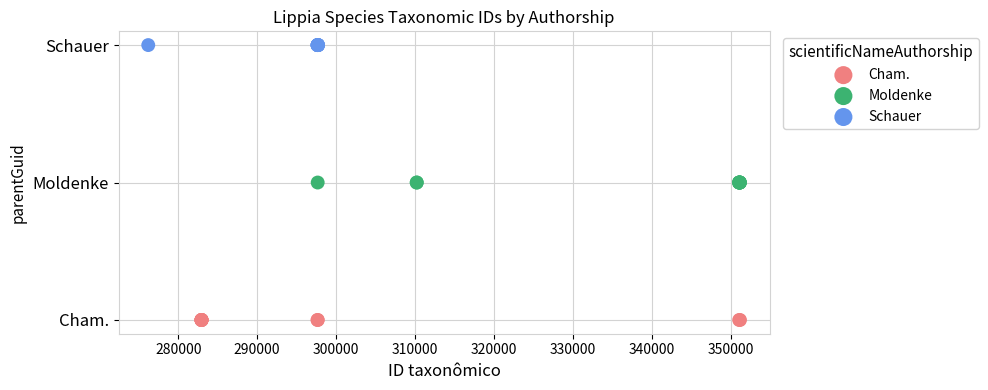

What are all the series names shown in the legend?

Cham., Moldenke, Schauer